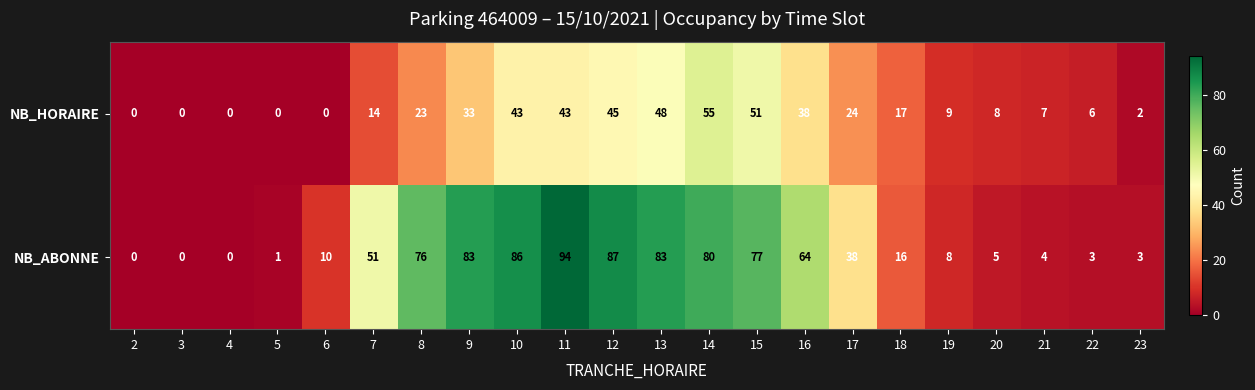

List the series in order of their overall mean, lowest first.

NB_HORAIRE, NB_ABONNE